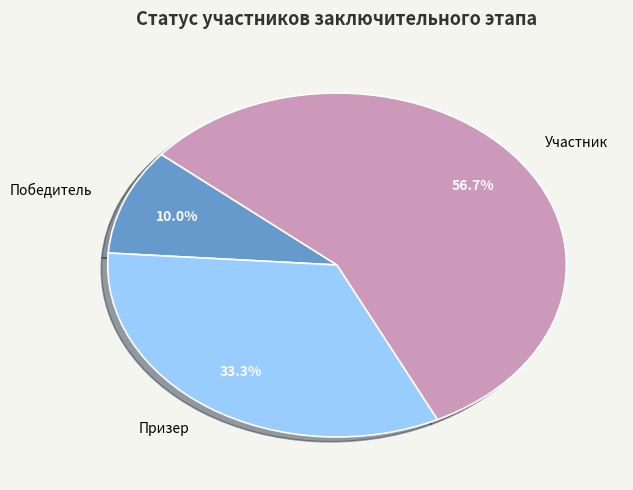

How many segments does this pie chart have?

3